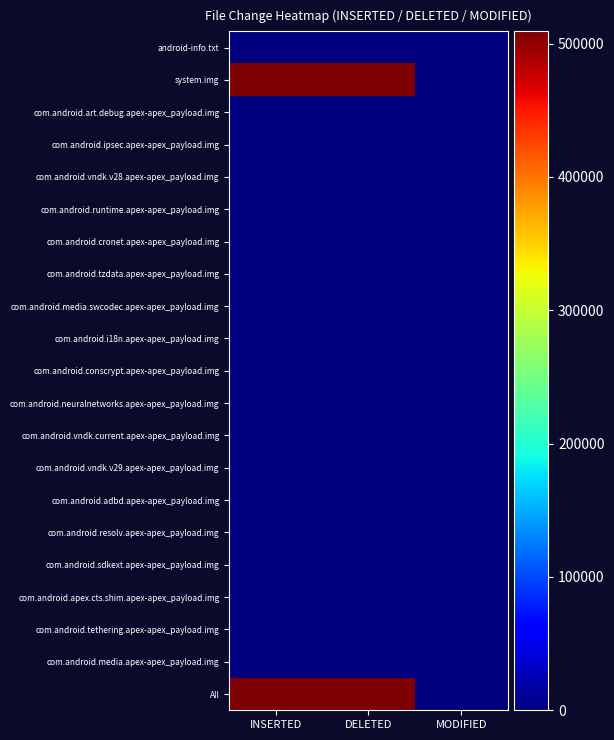

At how many categories does at least one series exceed 12353?

2